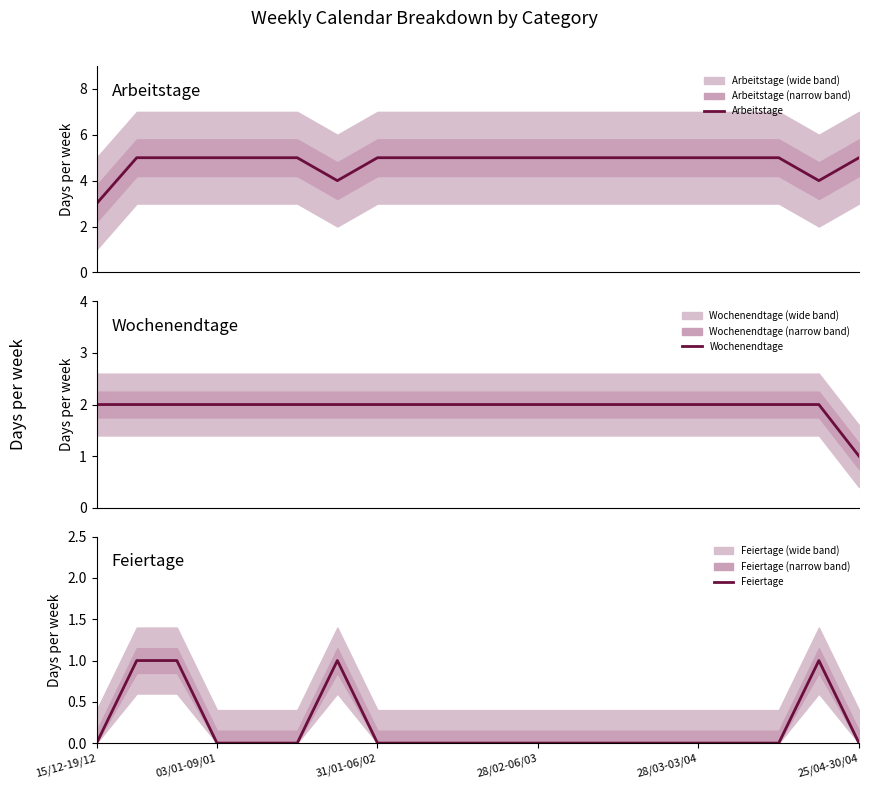

The value of Arbeitstage at 9 is 5. True or false?

True